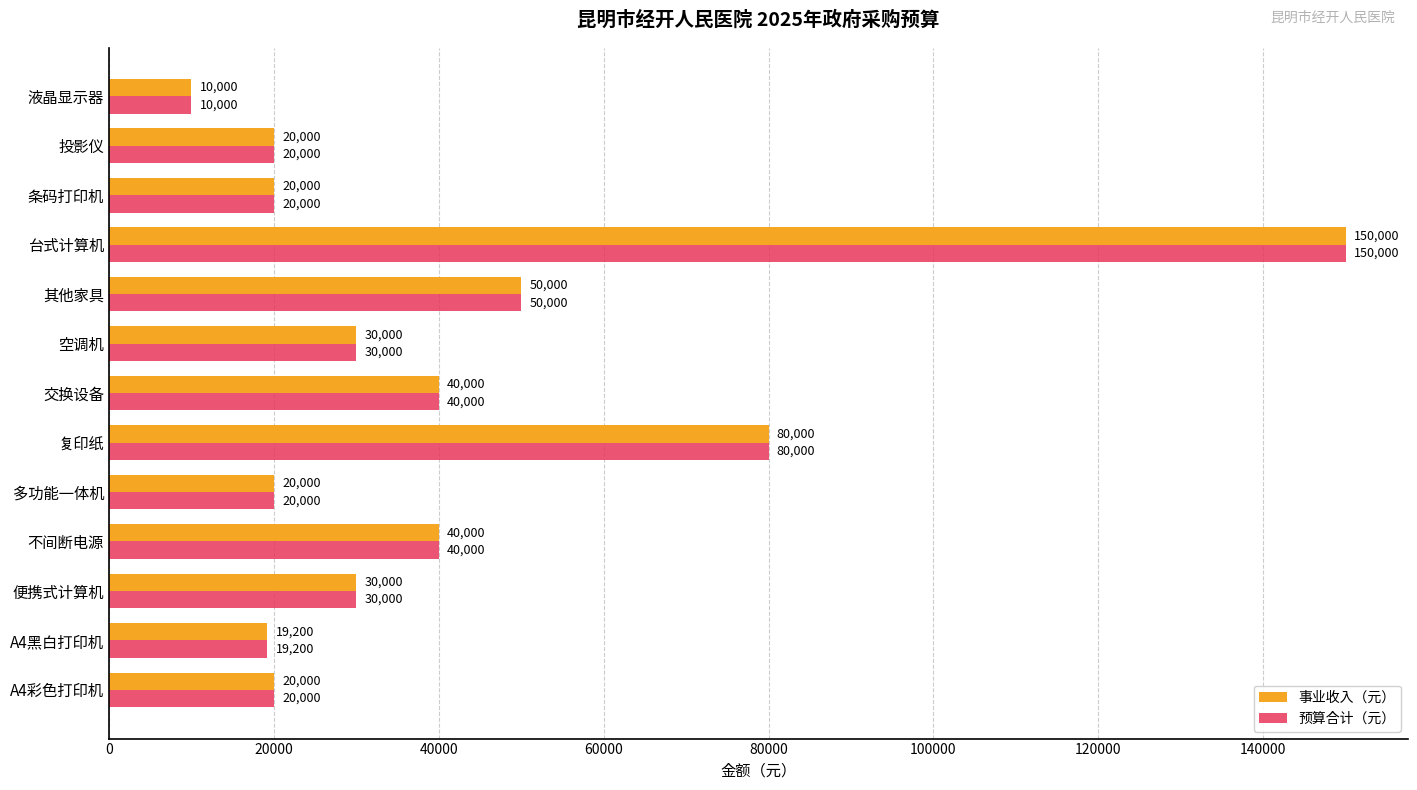

What is the sum of all 预算合计（元） values?

529200